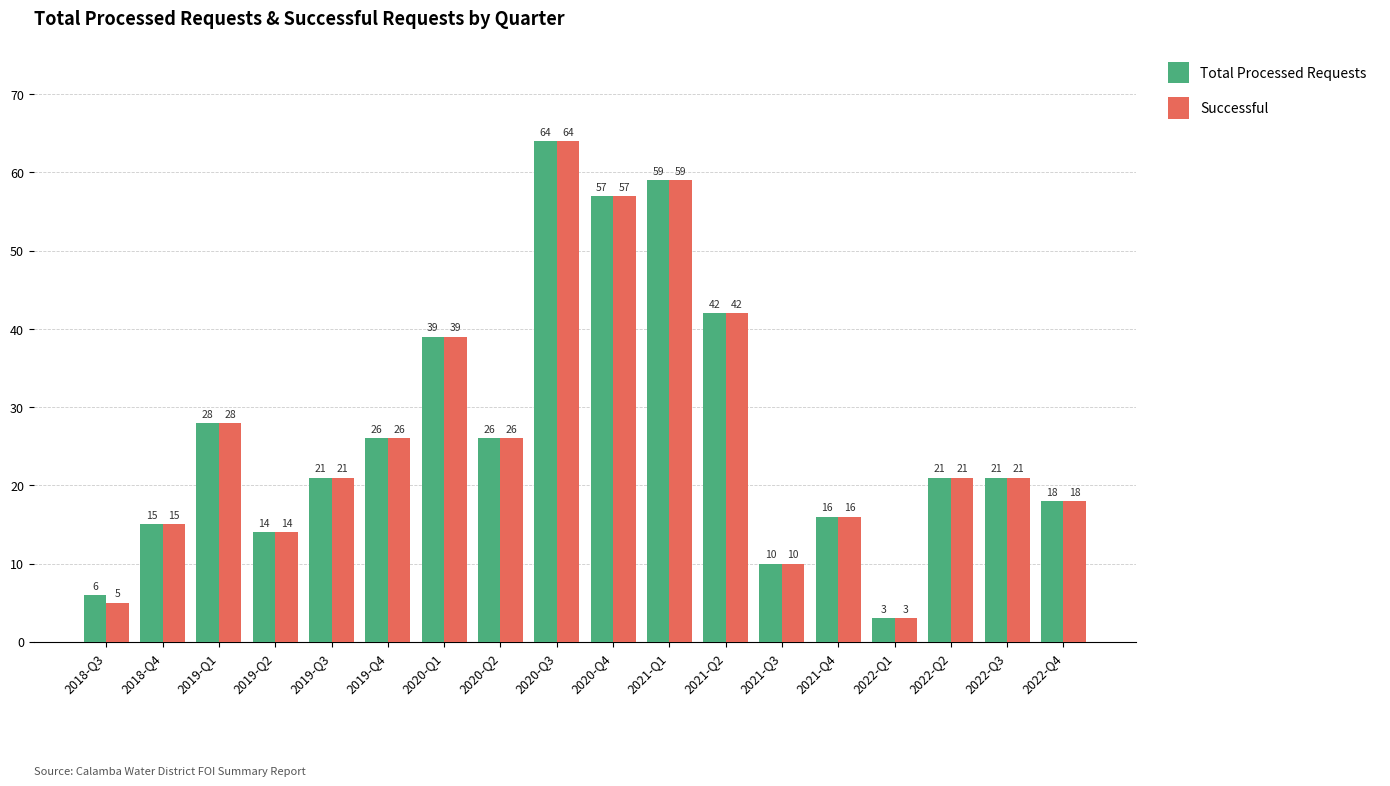

True or false: Successful has a value of 26 at 2018-Q4.

False